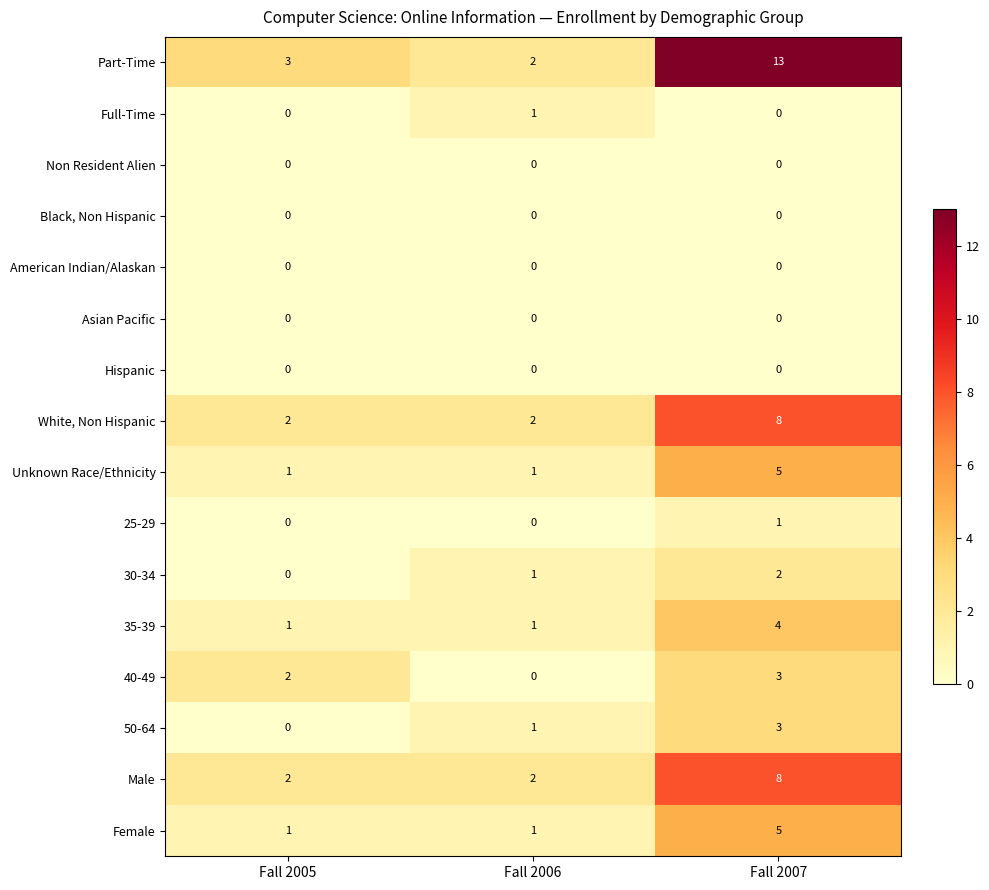

Which series has the widest spread of values?

Part-Time